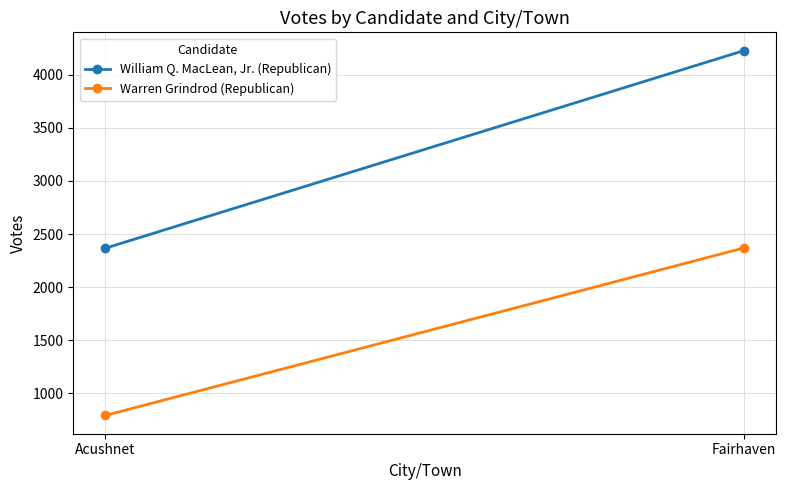

Which has a higher value, Acushnet or Fairhaven?

Fairhaven